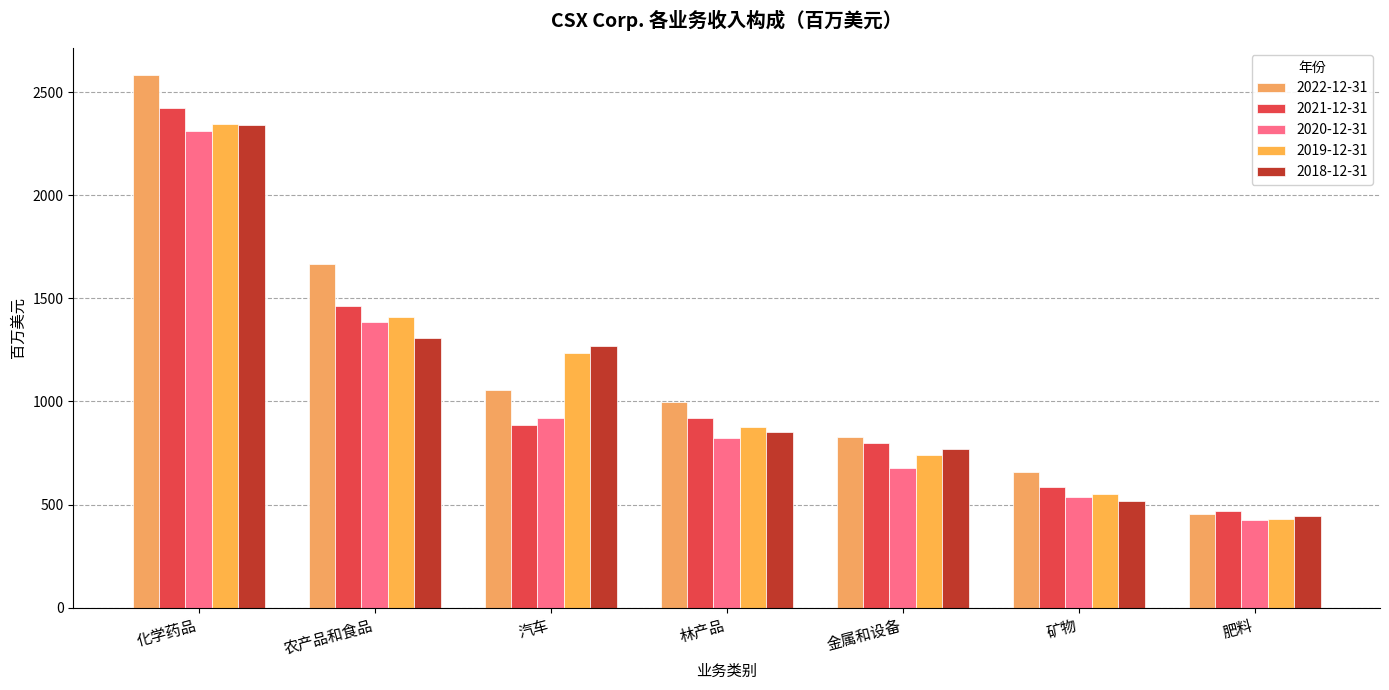

What is the sum of the 2022-12-31 values at 肥料 and 汽车?

1509